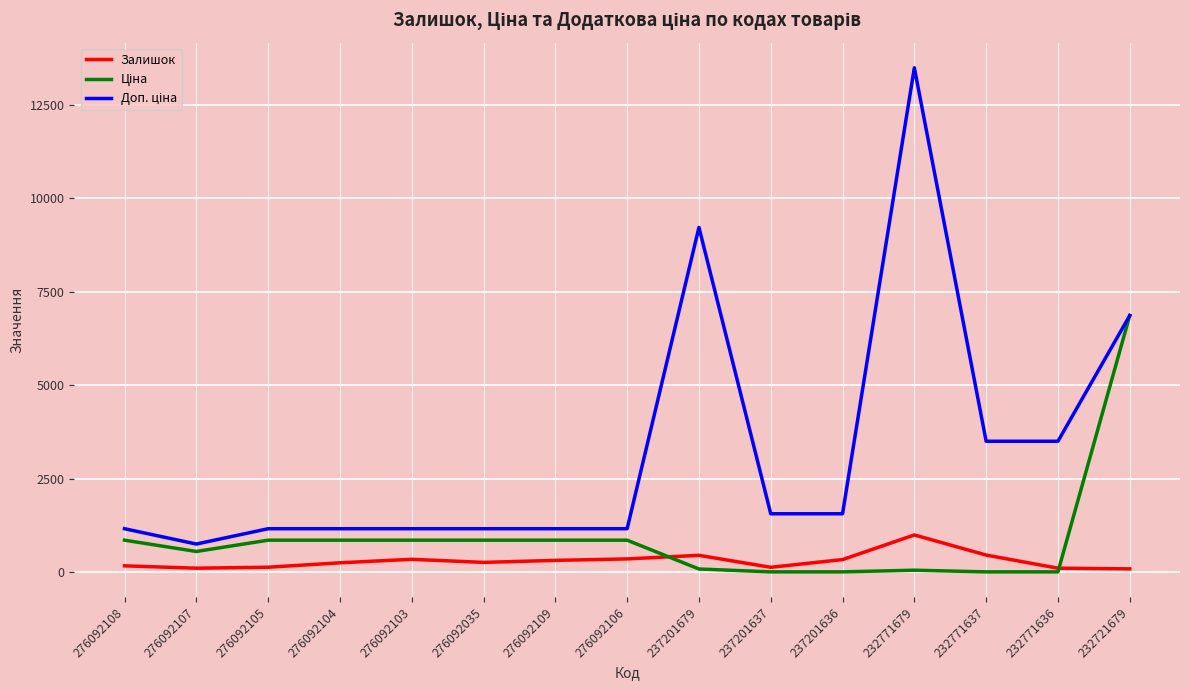

At which label does Залишок reach its peak?

232771679